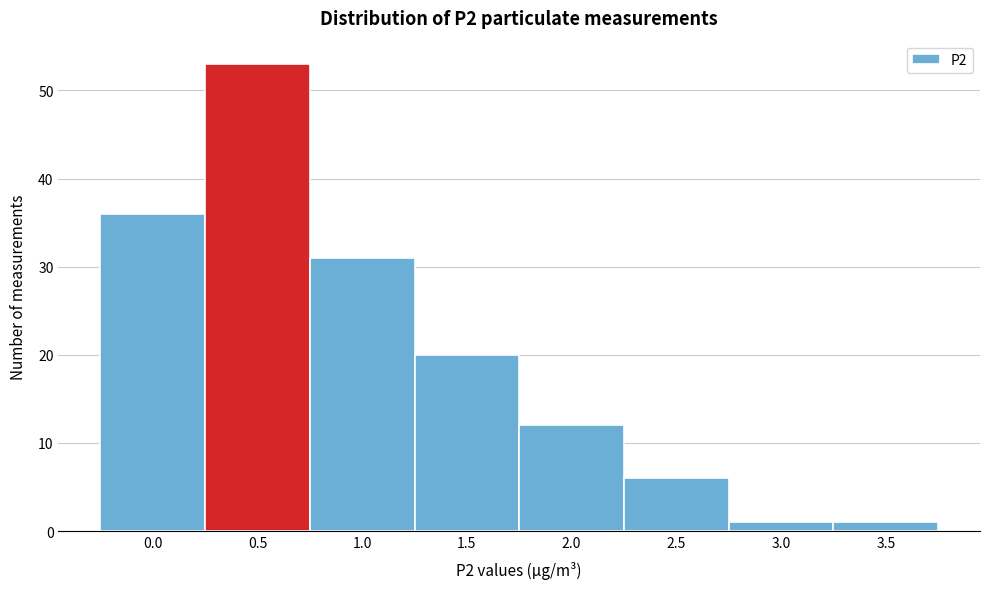

Reading right to left, what are all the values shown in this chart?

3.5=1	3.0=1	2.5=6	2.0=12	1.5=20	1.0=31	0.5=53	0.0=36